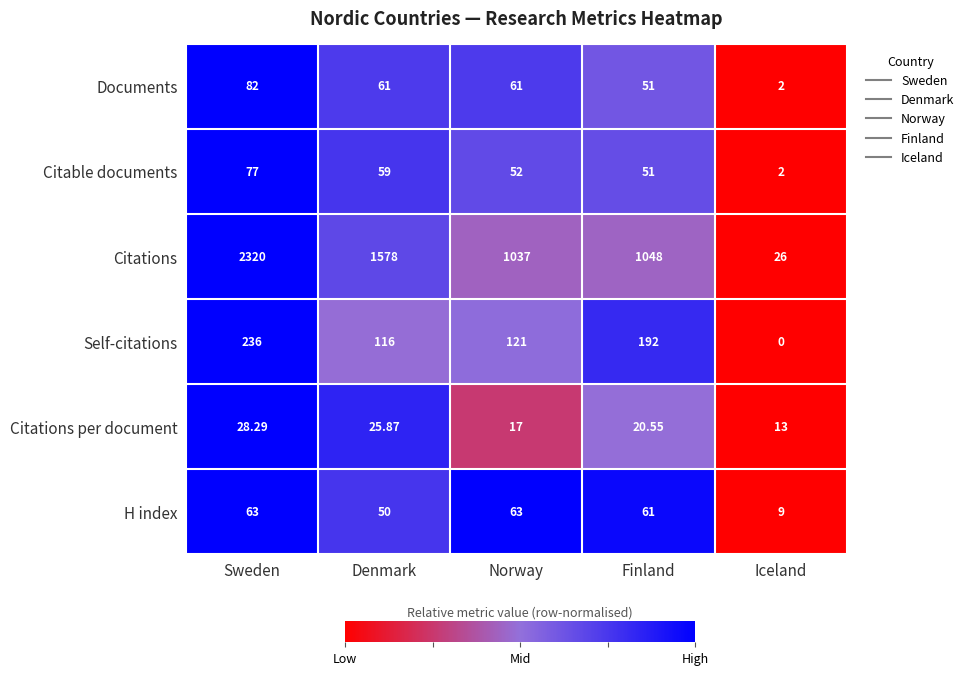

Which series changed the most between Denmark and Finland?

Citations